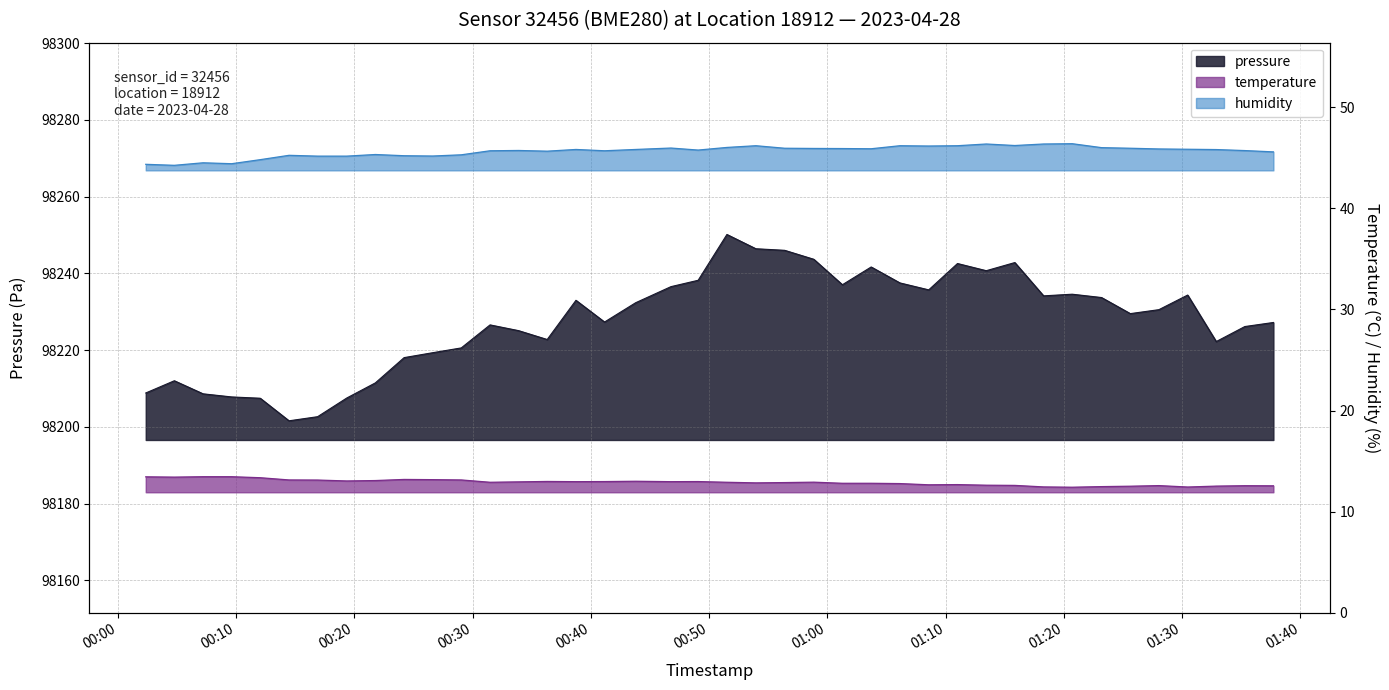

Rank the categories by humidity value from lowest to highest.

2023-04-28T00:04:46, 2023-04-28T00:02:21, 2023-04-28T00:09:37, 2023-04-28T00:07:12, 2023-04-28T00:12:02, 2023-04-28T00:16:53, 2023-04-28T00:19:21, 2023-04-28T00:26:37, 2023-04-28T00:24:12, 2023-04-28T00:14:28, 2023-04-28T00:29:02, 2023-04-28T00:21:46, 2023-04-28T01:37:43, 2023-04-28T00:36:18, 2023-04-28T00:31:28, 2023-04-28T00:41:09, 2023-04-28T01:35:18, 2023-04-28T00:33:53, 2023-04-28T00:49:04, 2023-04-28T01:32:53, 2023-04-28T00:38:44, 2023-04-28T00:43:47, 2023-04-28T01:30:28, 2023-04-28T01:28:02, 2023-04-28T01:03:42, 2023-04-28T01:01:16, 2023-04-28T00:58:51, 2023-04-28T00:56:23, 2023-04-28T01:25:37, 2023-04-28T00:46:46, 2023-04-28T01:23:11, 2023-04-28T00:51:30, 2023-04-28T01:08:34, 2023-04-28T00:53:57, 2023-04-28T01:06:08, 2023-04-28T01:11:00, 2023-04-28T01:15:51, 2023-04-28T01:13:26, 2023-04-28T01:18:17, 2023-04-28T01:20:42